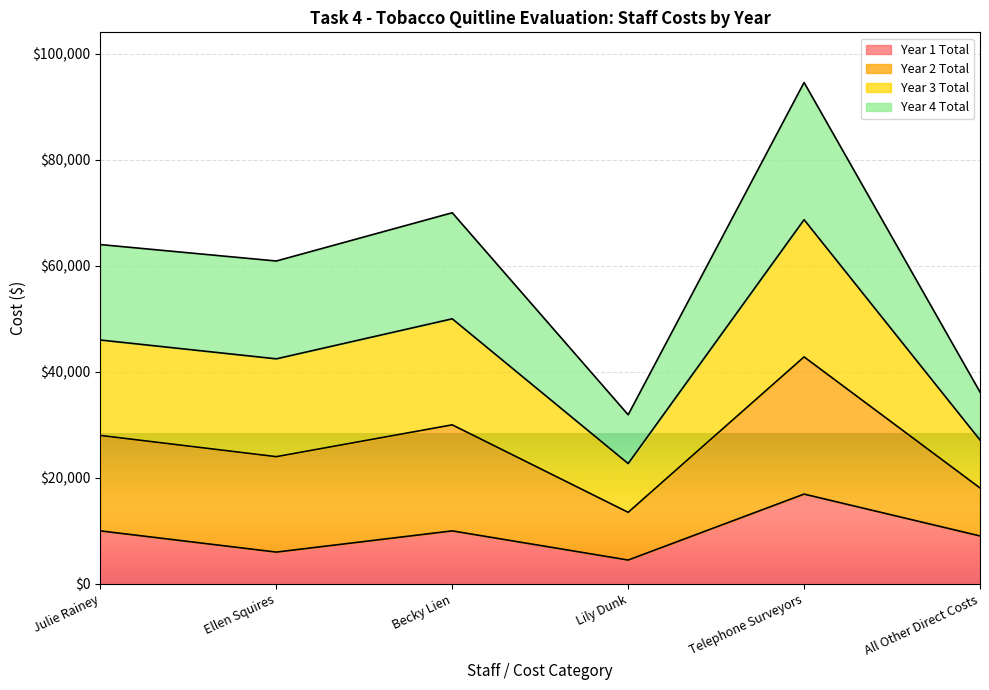

What is the average value of the Year 3 Total series?

42831.2